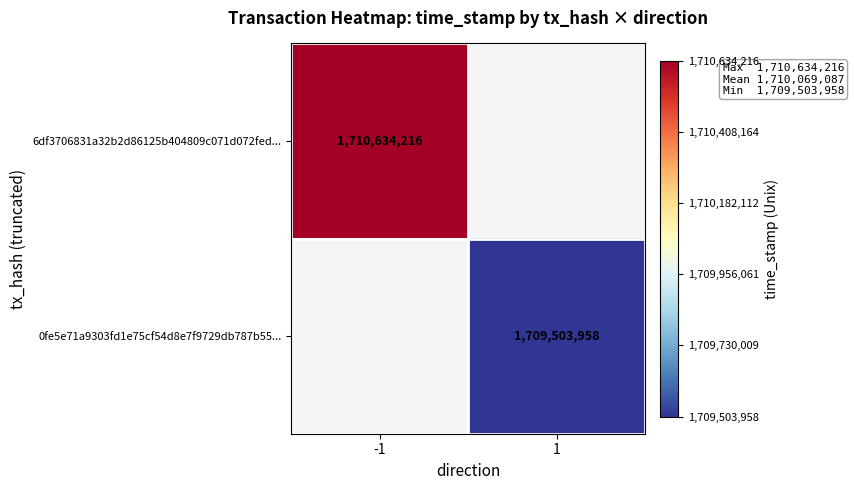

The 6df3706831a32b2d86125b404809c071d072fed... series shows 1710634216 at -1. True or false?

True